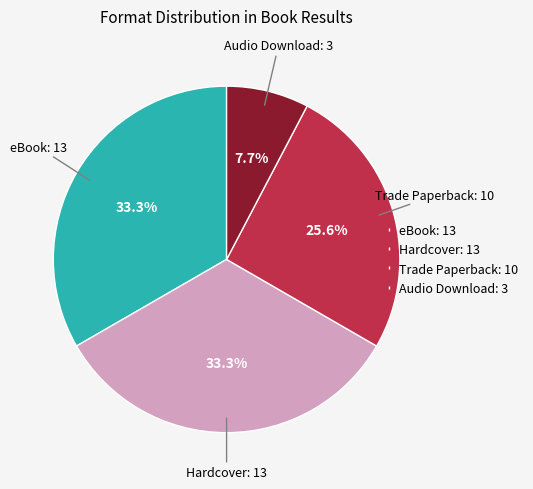

Approximately how many times larger is the value at Hardcover: 13 compared to Trade Paperback: 10?

1.3